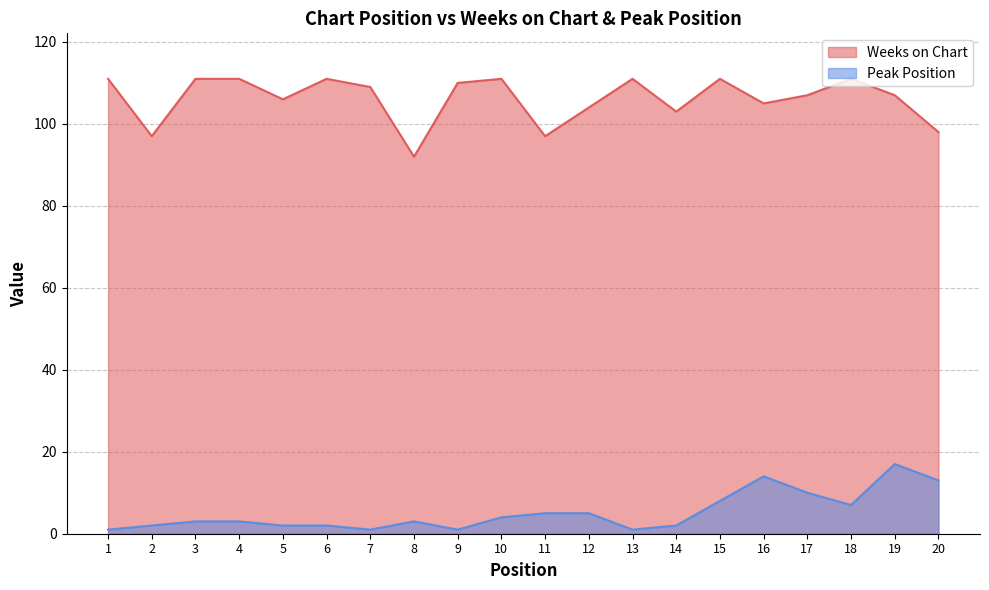

Which category has the highest value across all series?

1